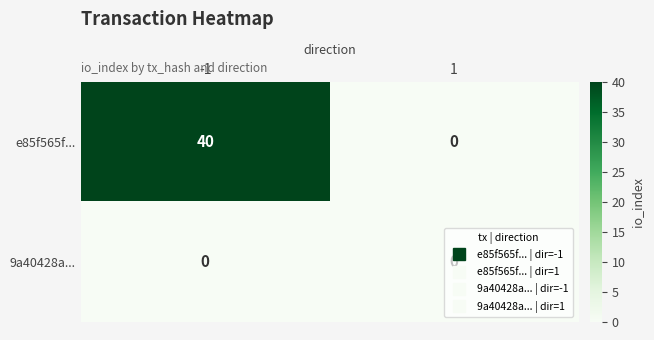

List the series in order of their overall mean, highest first.

e85f565f..., 9a40428a...